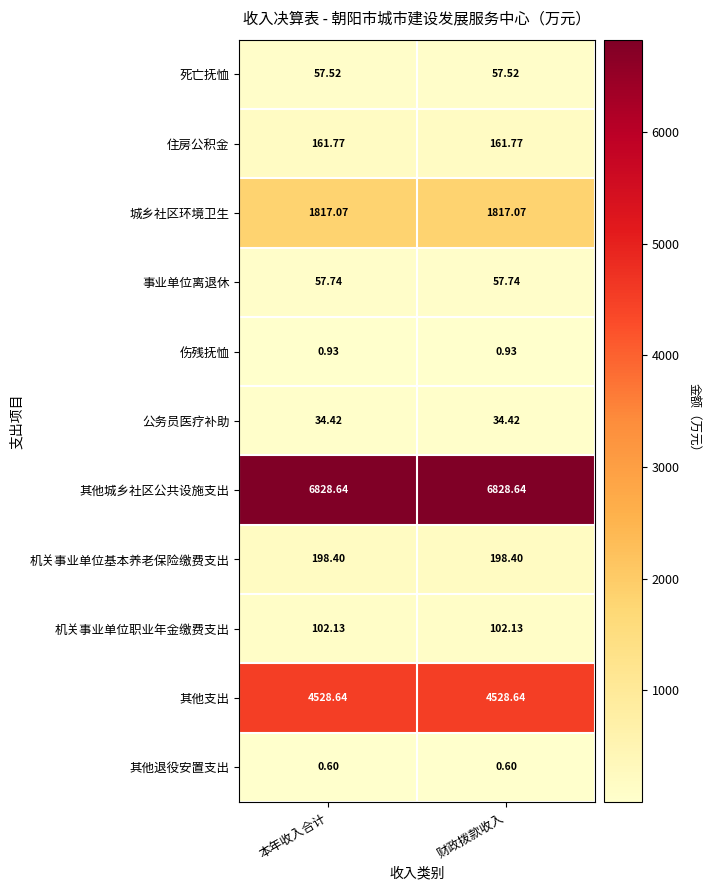

At 财政拨款收入, list the series in order from largest to smallest.

其他城乡社区公共设施支出, 其他支出, 城乡社区环境卫生, 机关事业单位基本养老保险缴费支出, 住房公积金, 机关事业单位职业年金缴费支出, 事业单位离退休, 死亡抚恤, 公务员医疗补助, 伤残抚恤, 其他退役安置支出